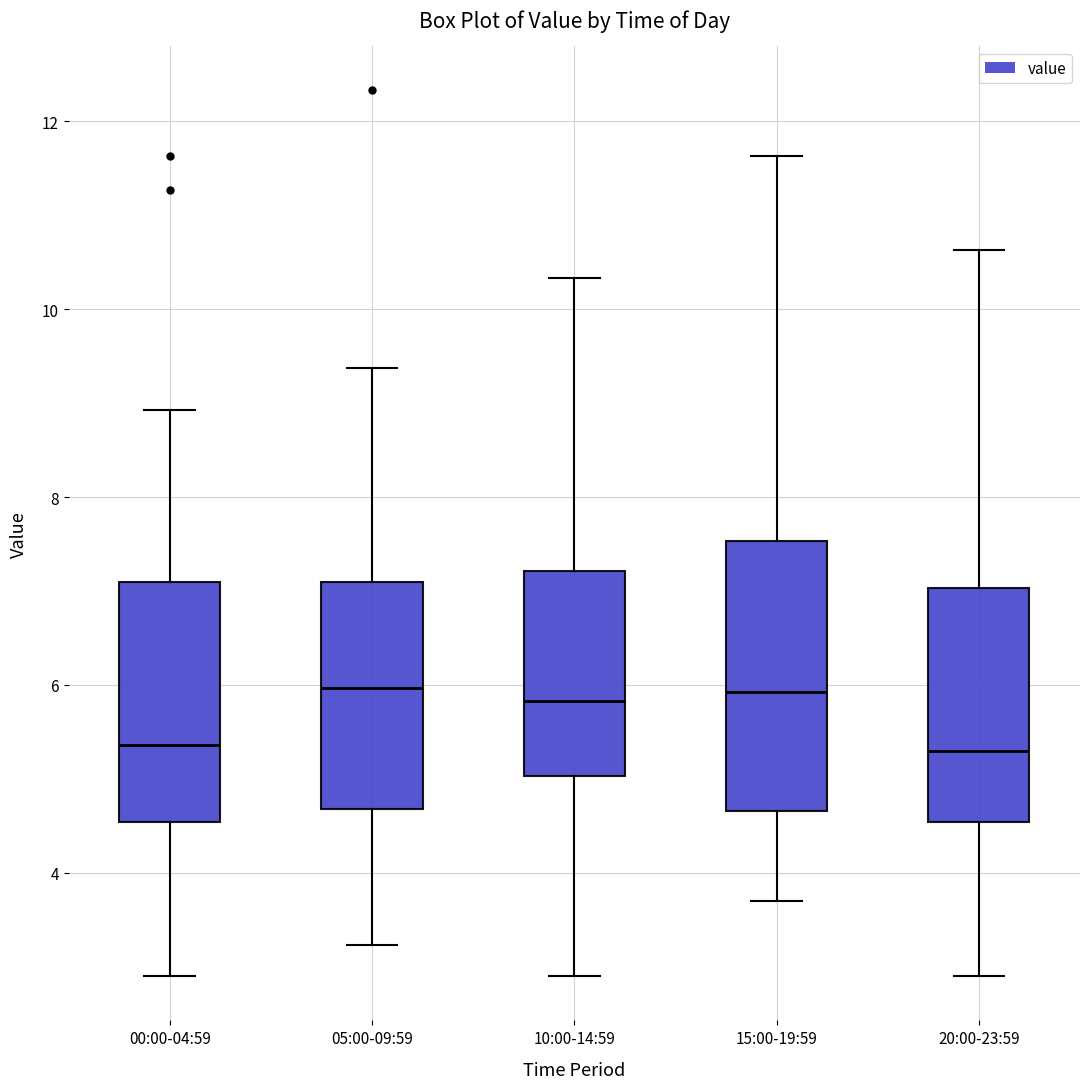

Which box is the tallest, from its lower edge to its upper edge?

15:00-19:59